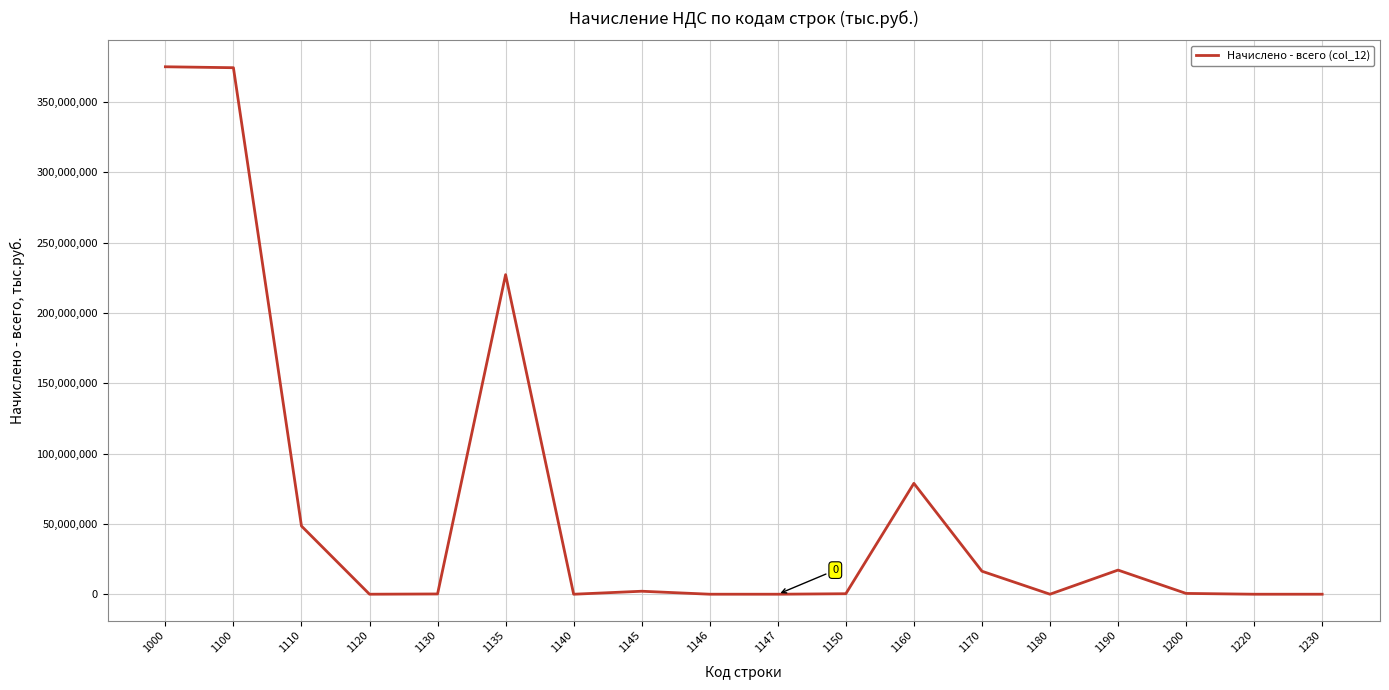

The value at 1000 is 375080886. True or false?

True